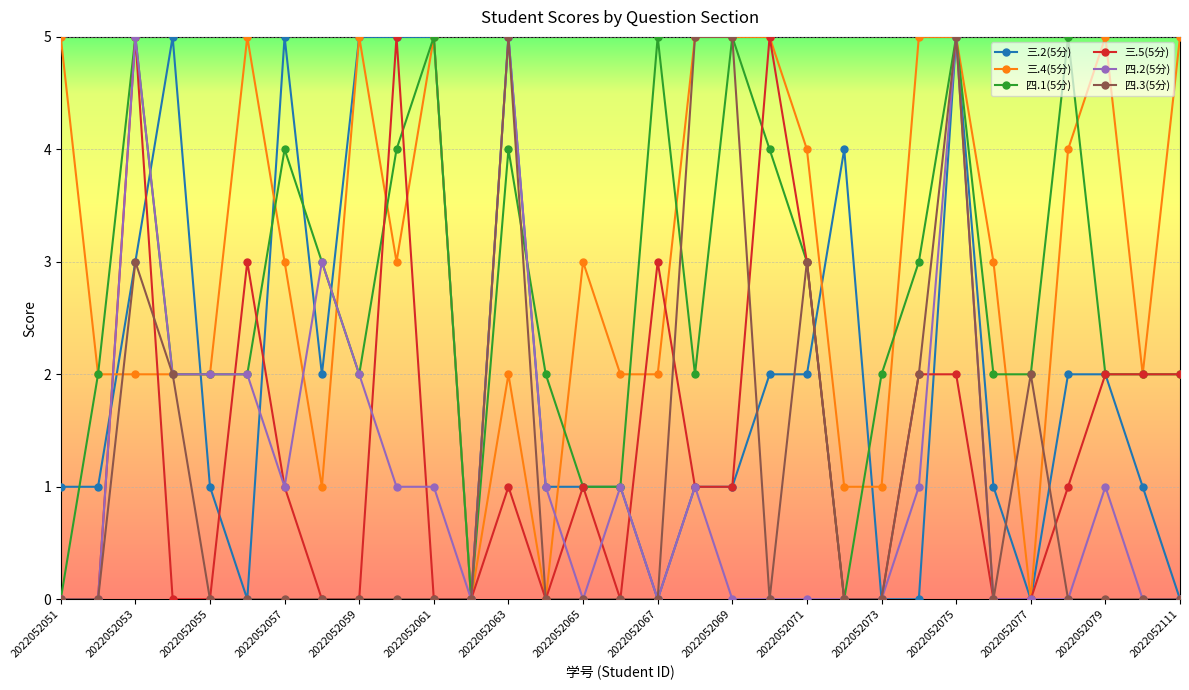

What is the average value of the 三.5(5分) series?

1